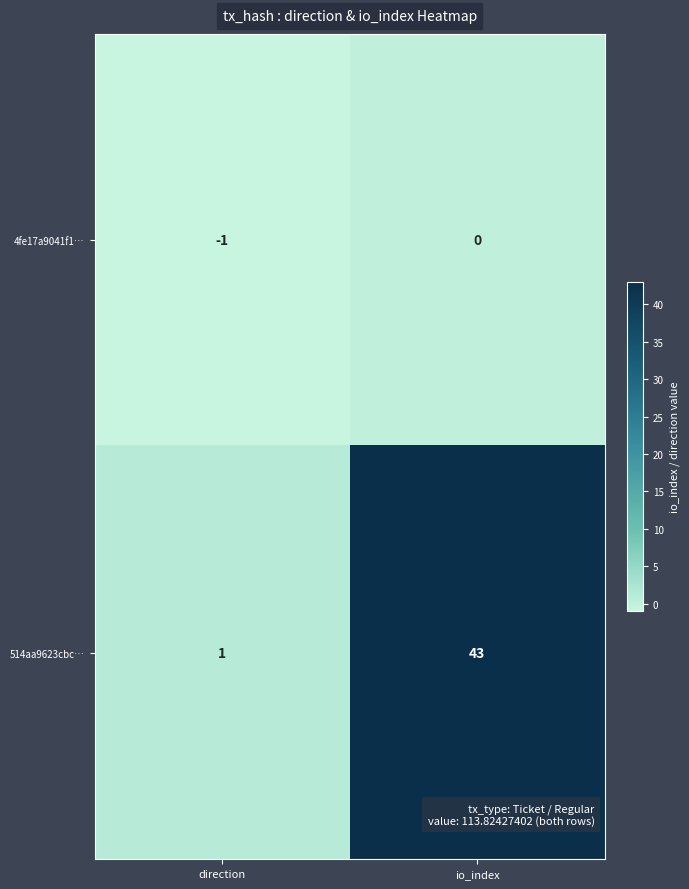

Reading right to left, list all the values displayed in this chart.

4fe17a9041f1…: 0	-1
514aa9623cbc…: 43	1